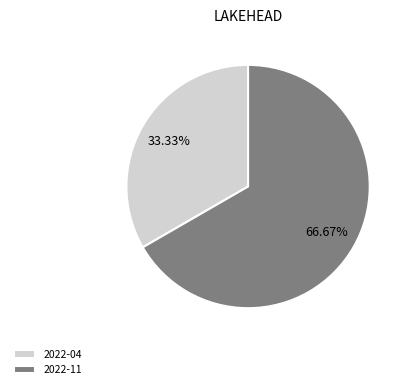

Does 2022-11 represent more than half of the total?

Yes